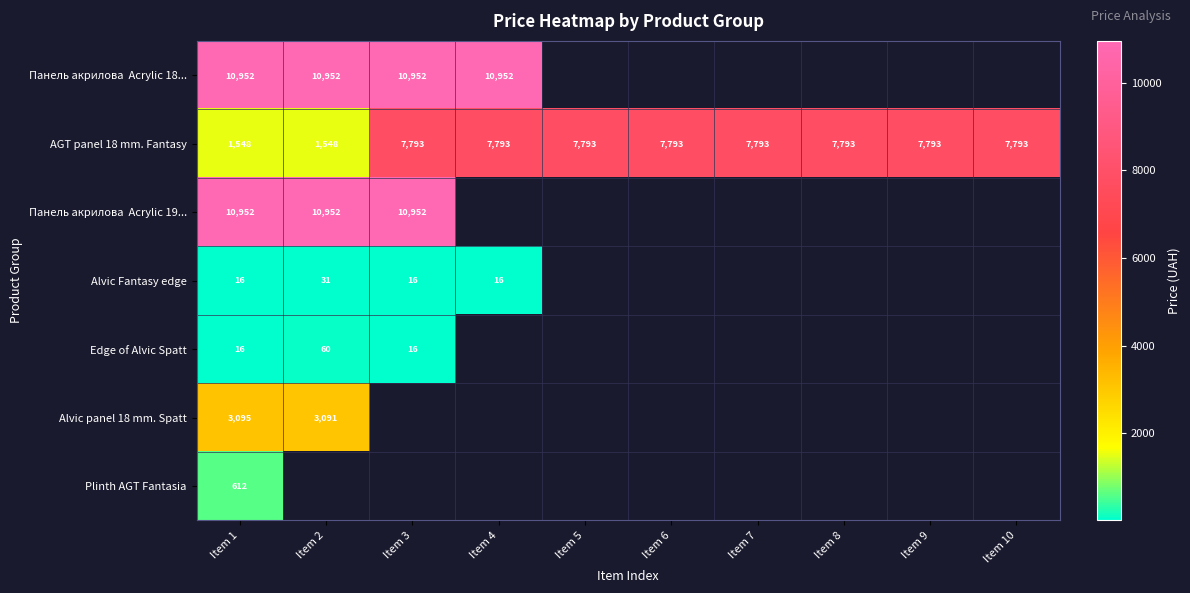

Which has a higher value, Item 10 or Item 4?

Item 4